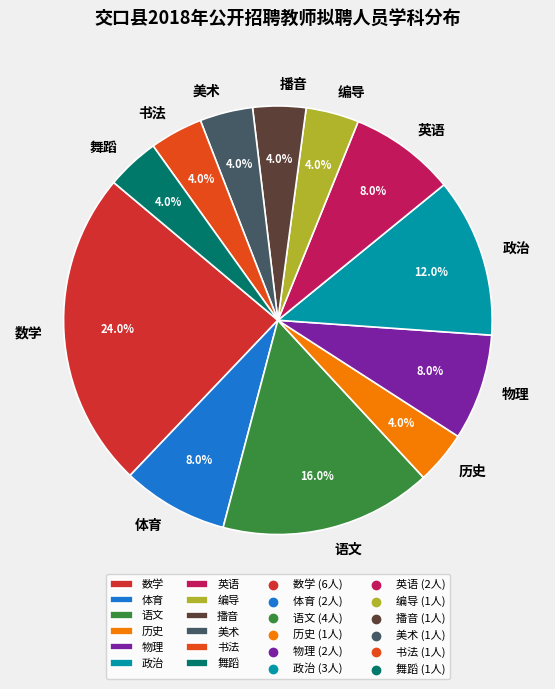

Is there any slice that represents more than half of the pie?

No